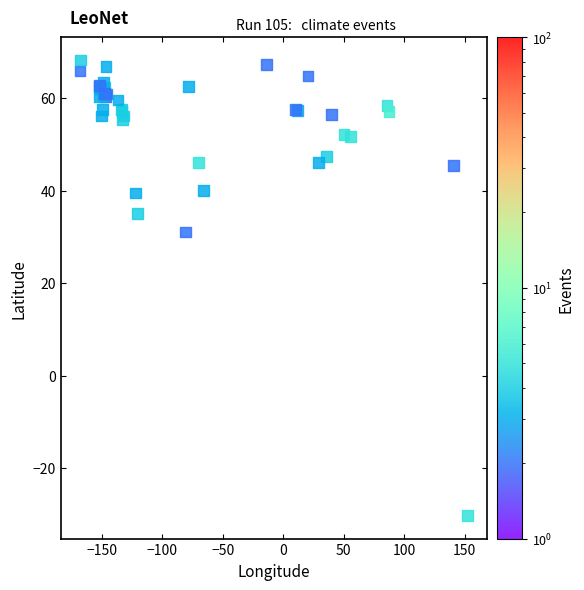

What Y value in the scatter plot is closest to 18?

31.1